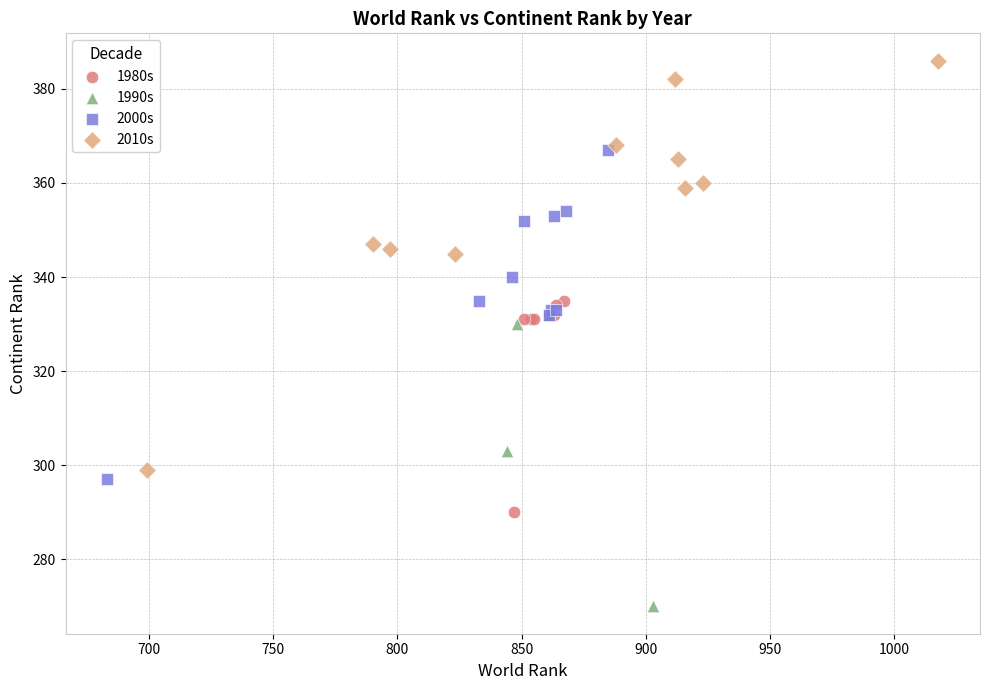

Which series reaches the maximum Y coordinate?

2010s